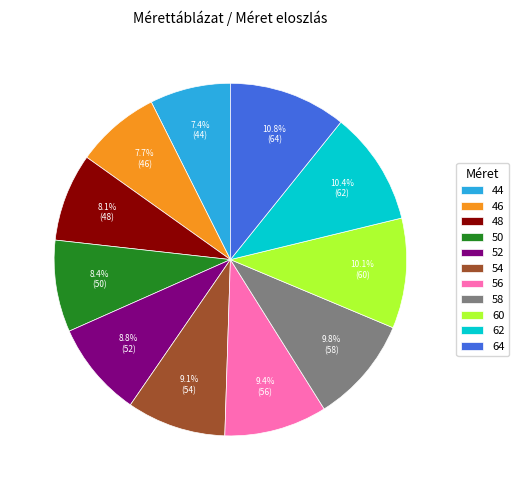

Is 44 the majority of the pie?

No